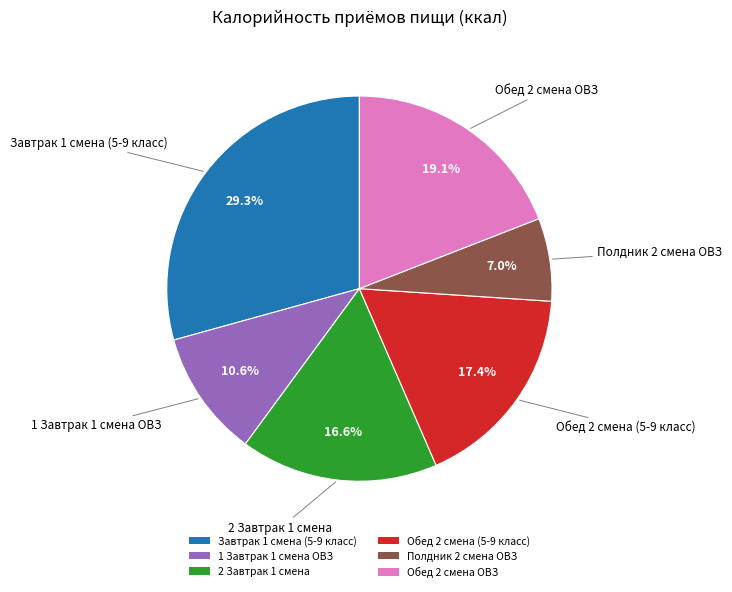

Does 2 Завтрак 1 смена represent more than half of the total?

No